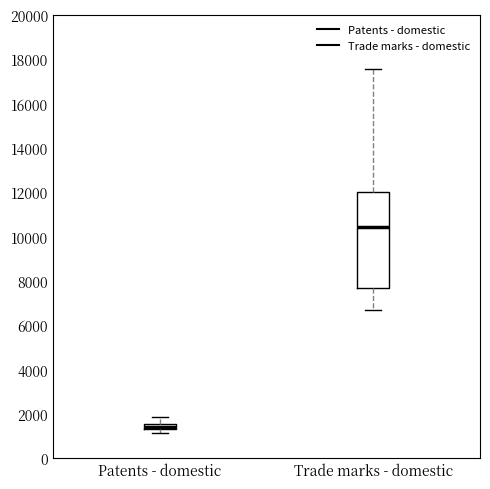

Which box is the tallest, from its lower edge to its upper edge?

Trade marks - domestic